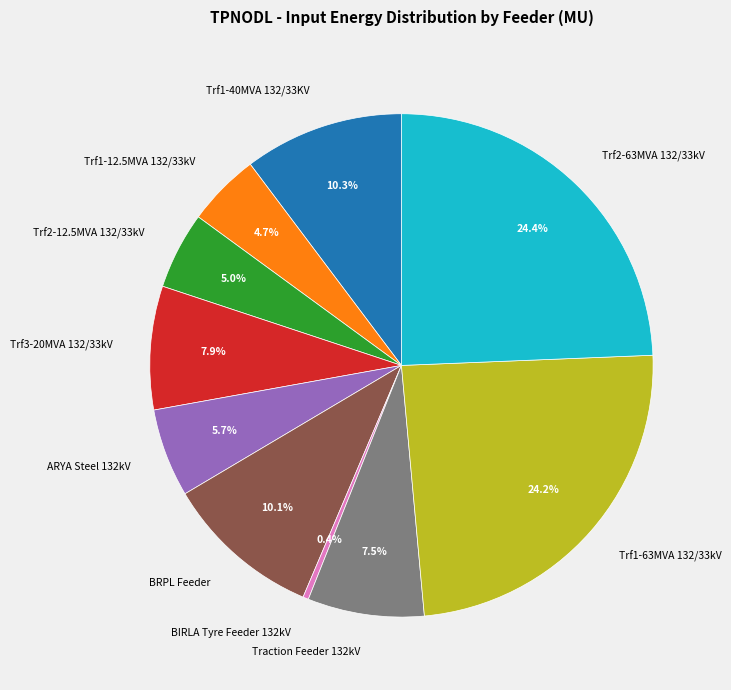

Is there a majority slice in this chart?

No